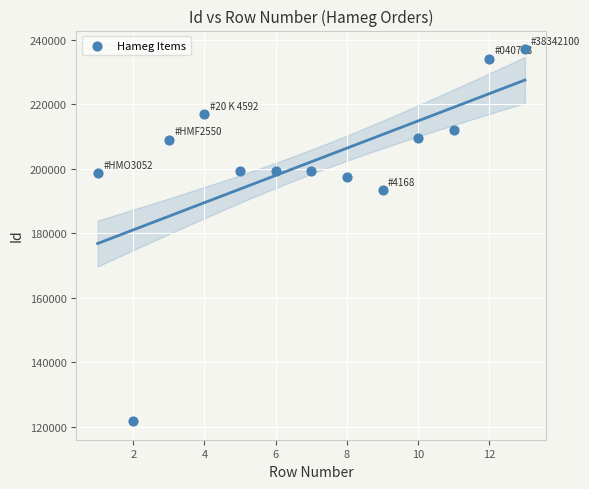

What is the range of Y values (max minus min)?

115326